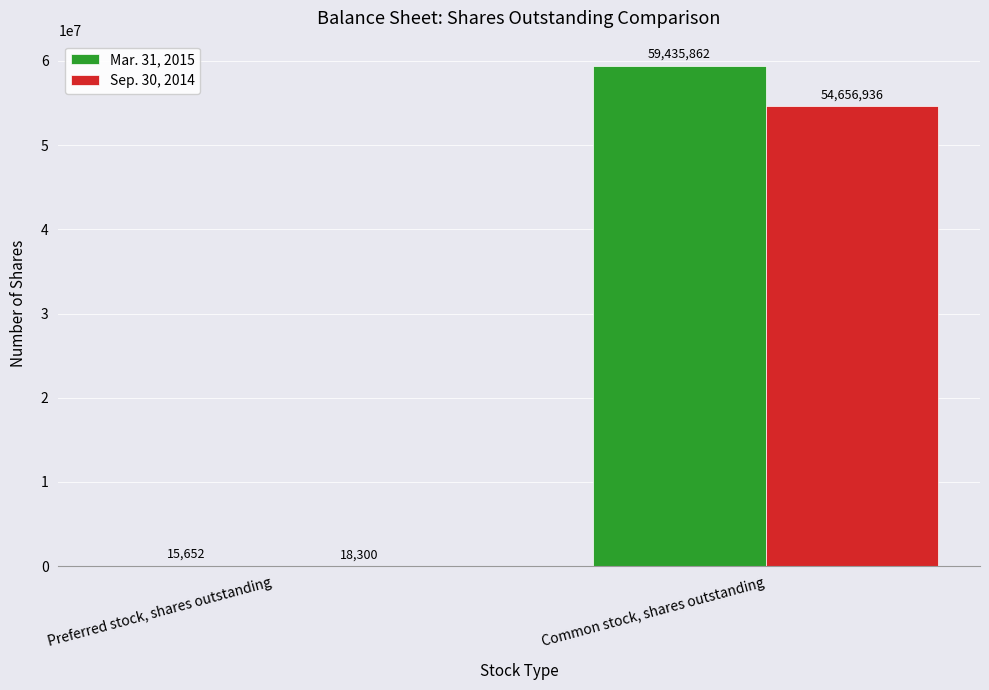

Are the bars horizontal?

No